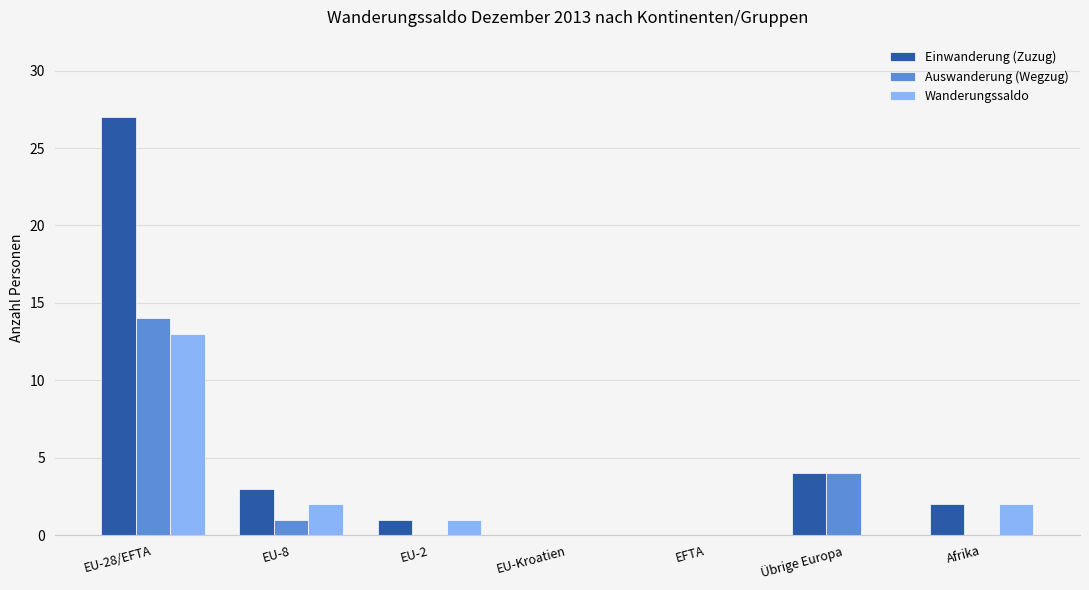

What is the sum of all Wanderungssaldo values?

18